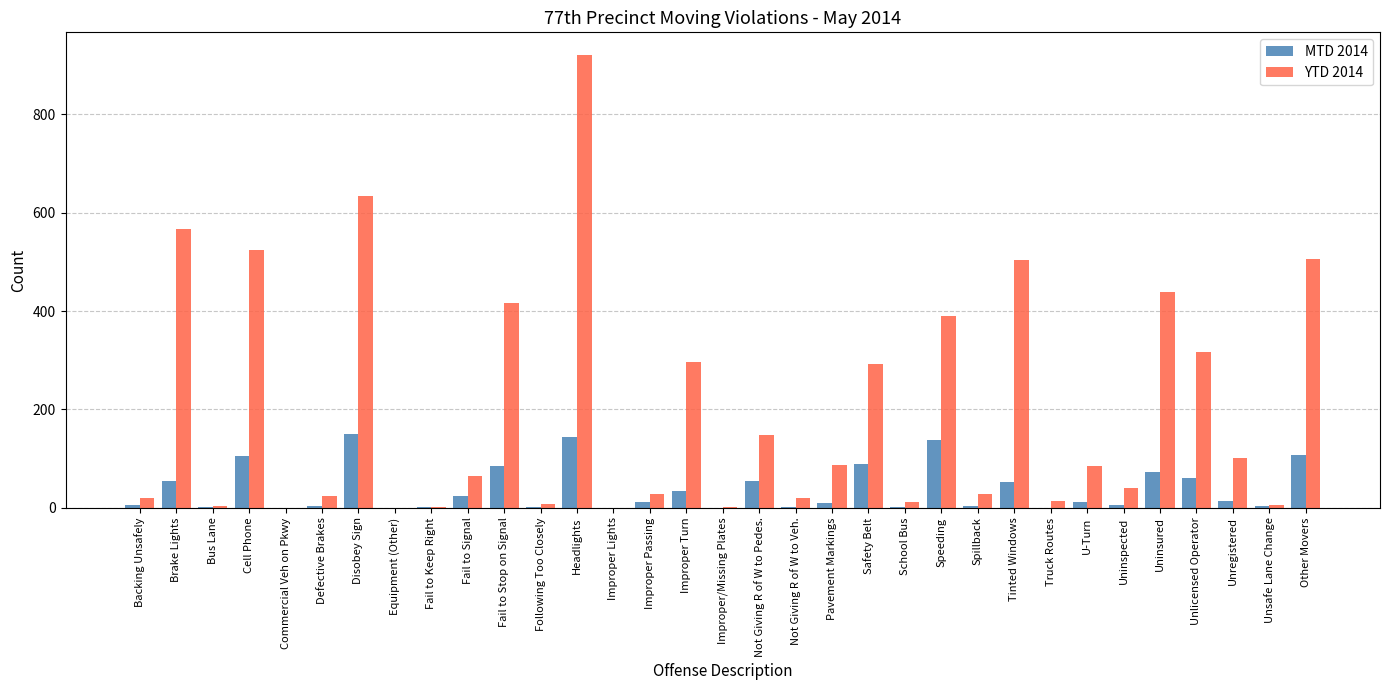

Are the bars horizontal?

No